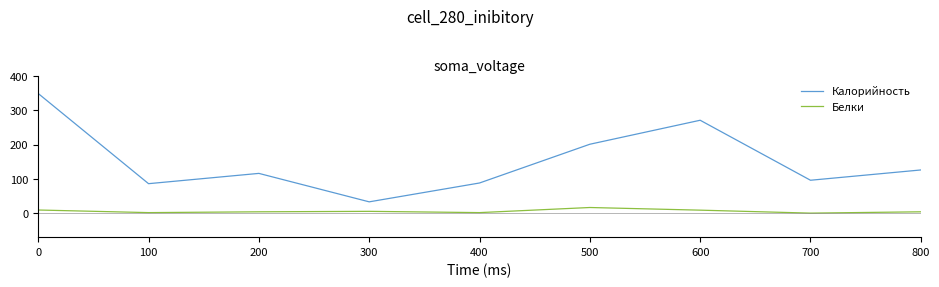

True or false: Белки and Калорийность cross at least once.

False